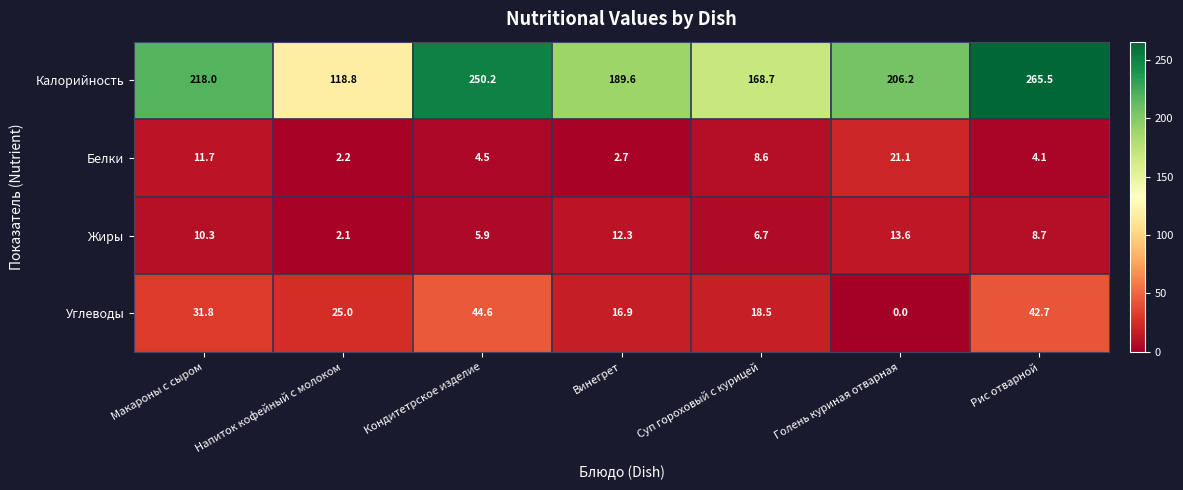

Reading left to right, list all the values displayed in this chart.

Калорийность: 218.0	118.8	250.2	189.6	168.7	206.2	265.5
Белки: 11.7	2.2	4.5	2.7	8.6	21.1	4.1
Жиры: 10.3	2.1	5.9	12.3	6.7	13.6	8.7
Углеводы: 31.8	25.0	44.6	16.9	18.5	0.0	42.7